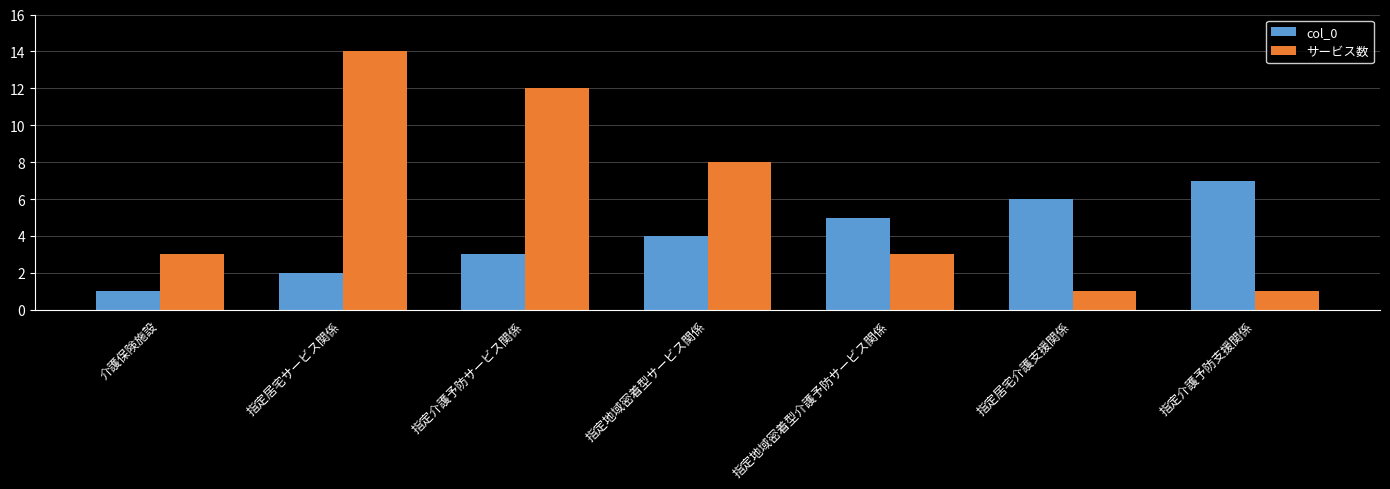

What is the sum of the サービス数 values at 指定居宅サービス関係 and 指定居宅介護支援関係?

15